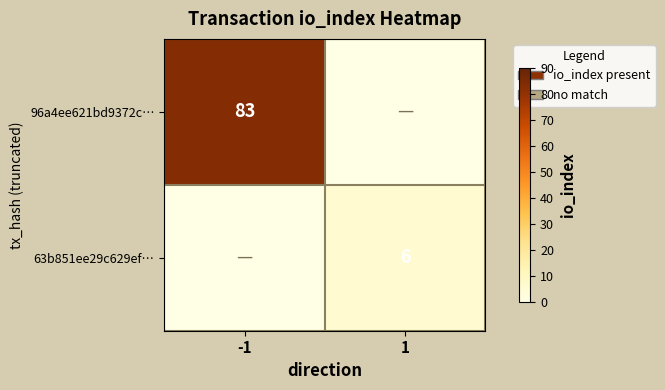

True or false: 63b851ee29c629ef… has a value of 9 at 1.

False